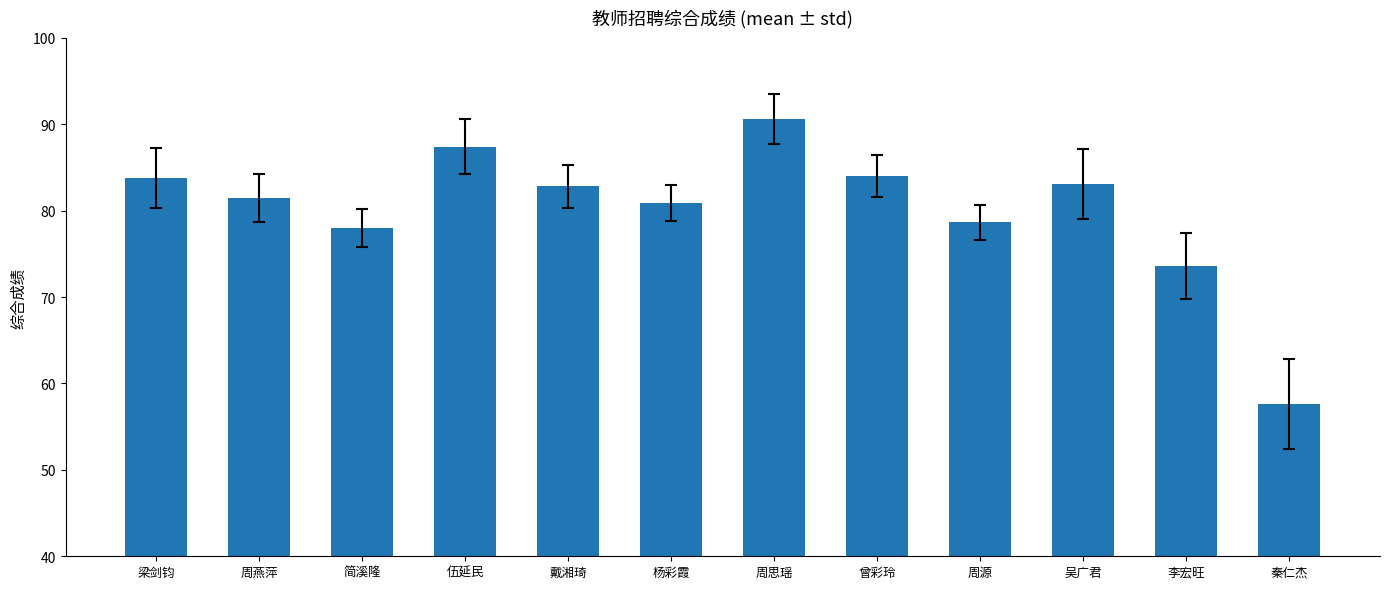

What is the maximum value shown in the chart?

90.6